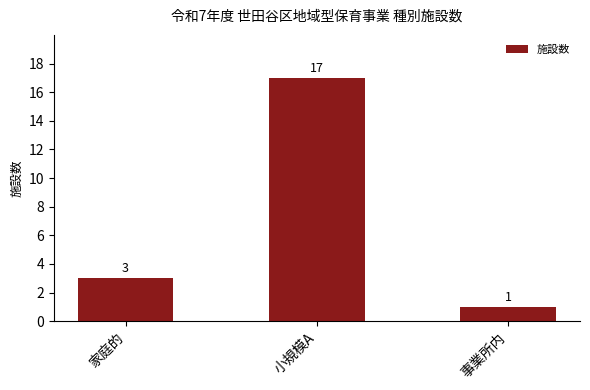

At which category does the chart reach its minimum across all series?

事業所内